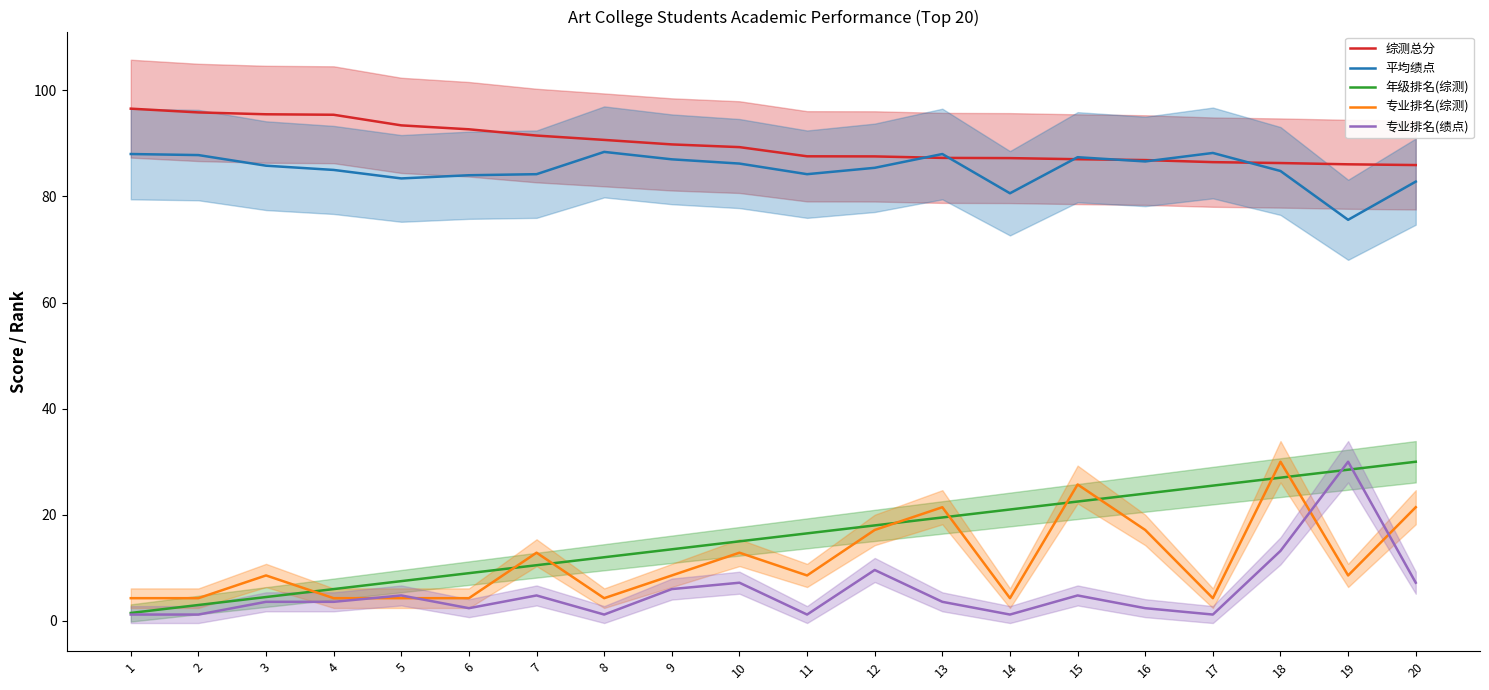

Where does the 专业排名(综测) series first go above 8?

3